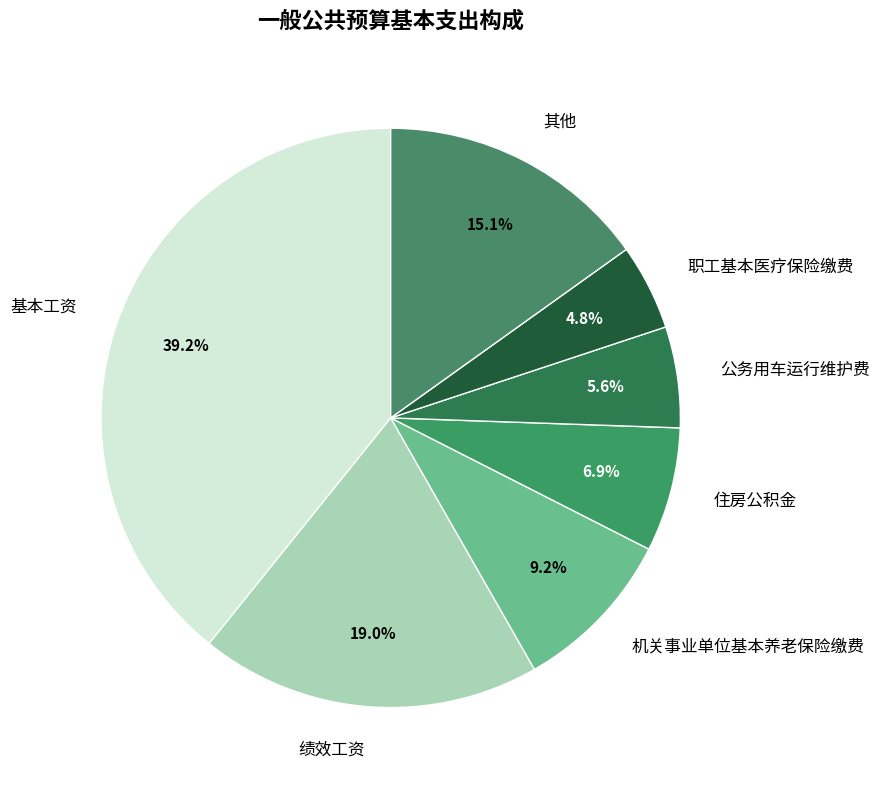

How many segments does this pie chart have?

7